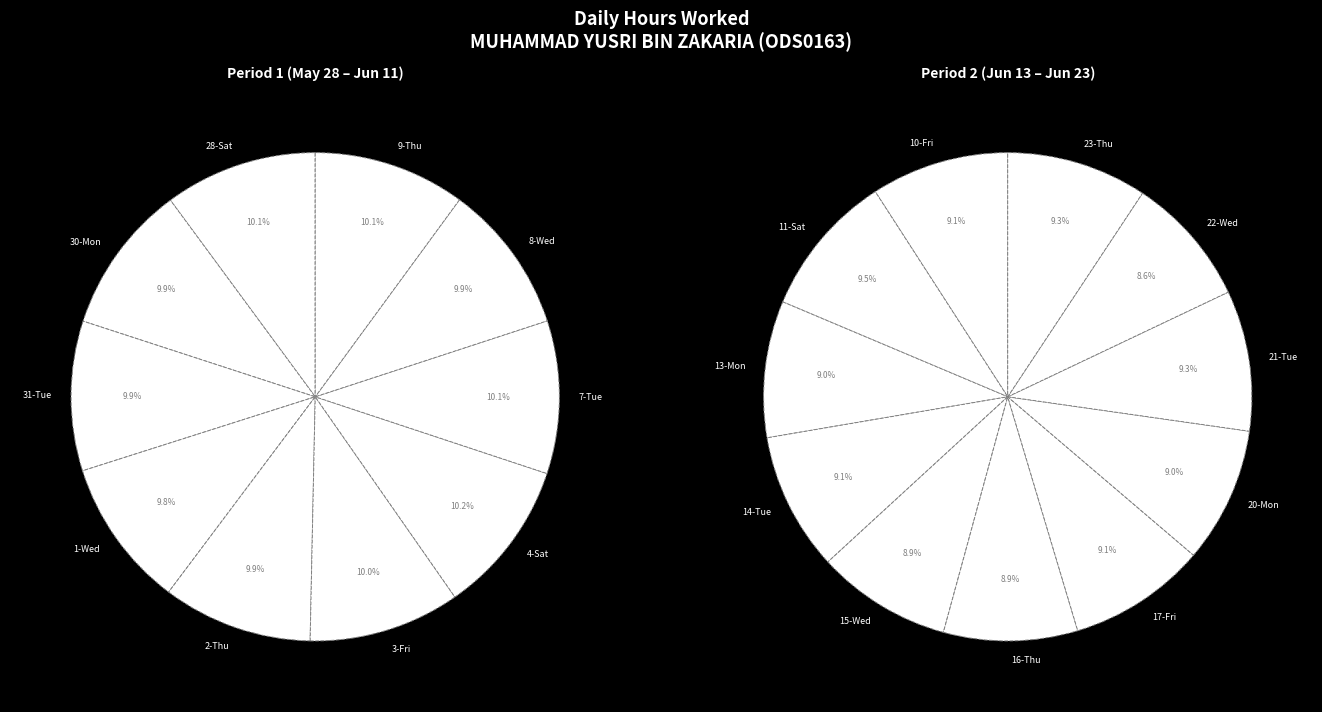

How many slices are in this pie chart?

21